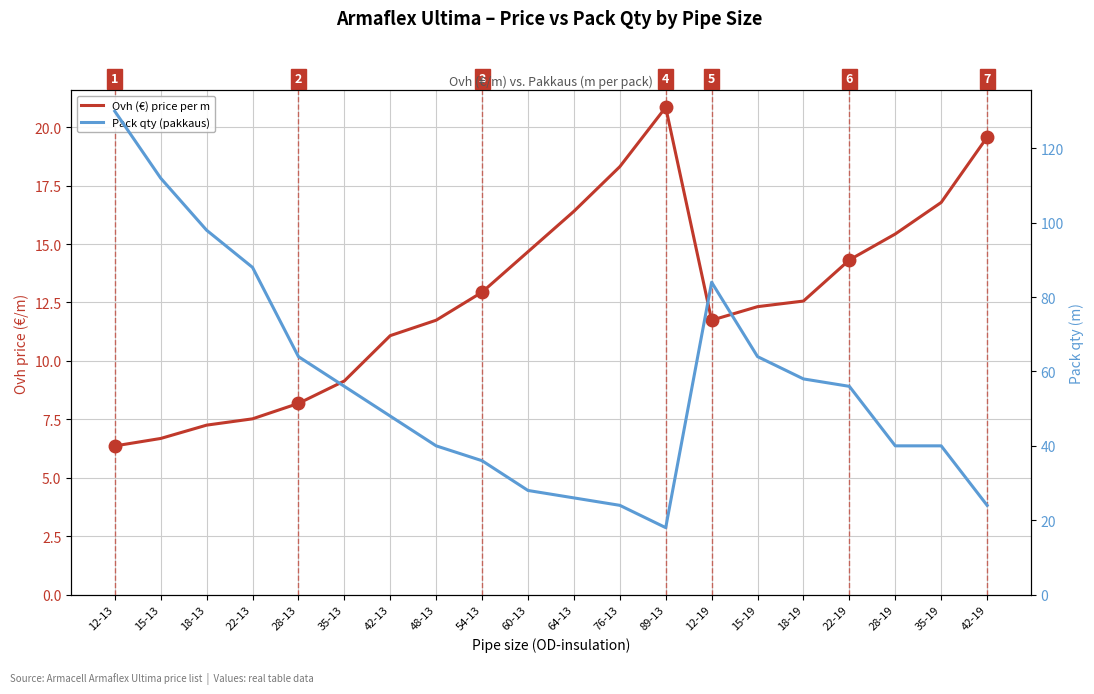

At which category does Ovh (€) price per m reach its first local valley?

12-19